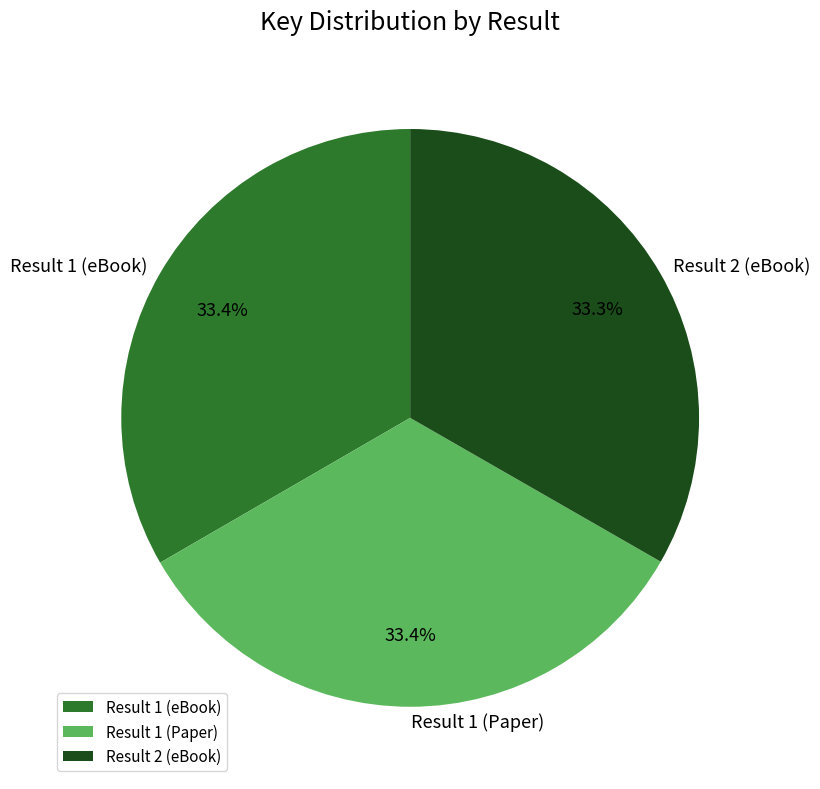

What is the ratio of the value at Result 1 (Paper) to the value at Result 2 (eBook)?

1.0